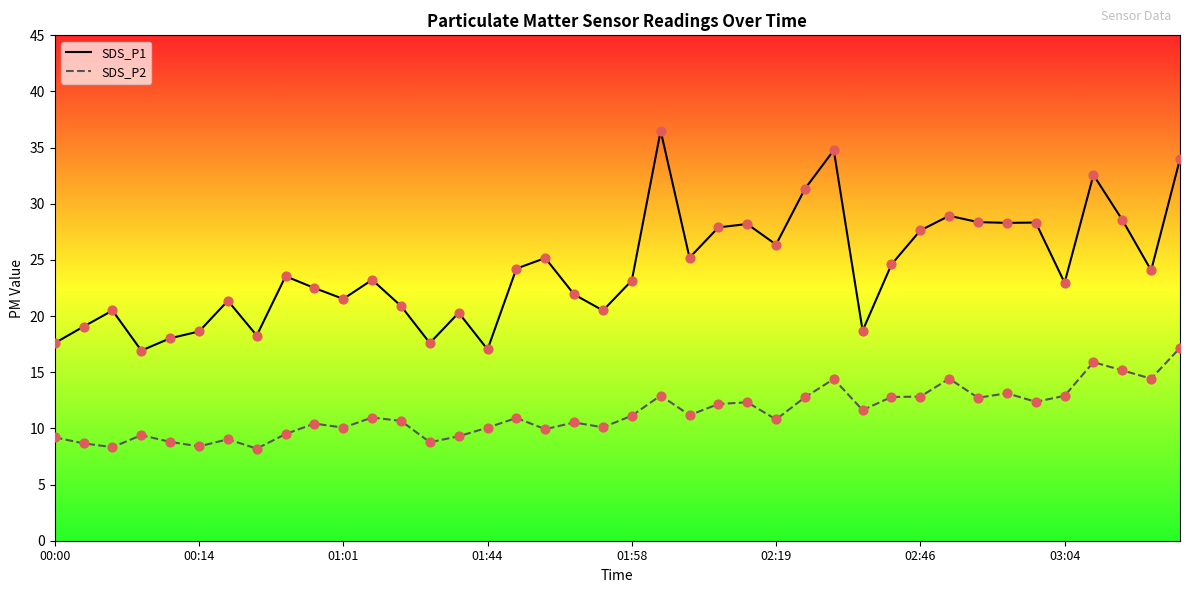

Is the value of SDS_P2 line at 00:00 greater than the value of SDS_P1 line at 00:14?

No